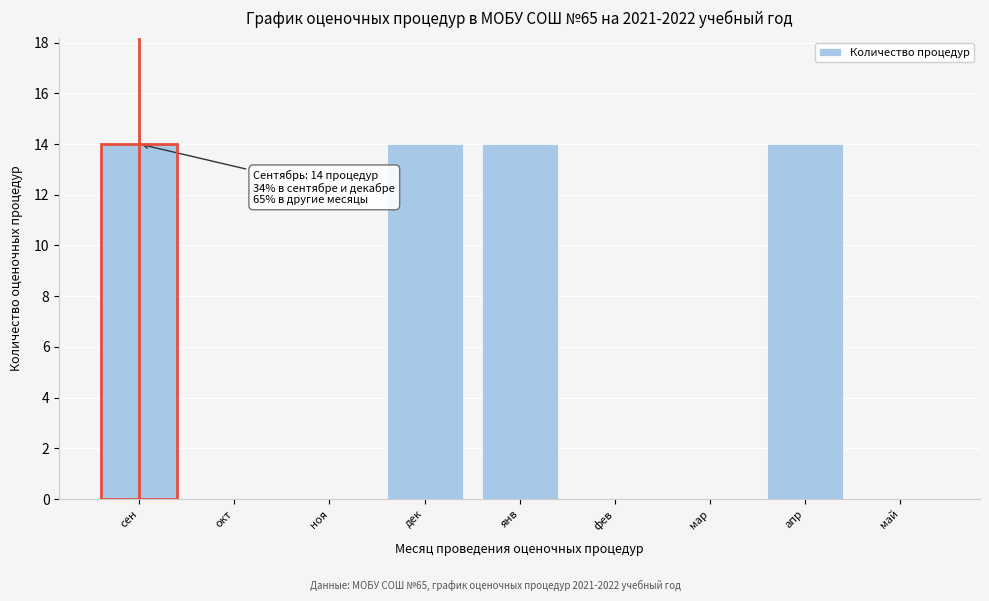

Reading right to left, what are all the values shown in this chart?

май=0	апр=14	мар=0	фев=0	янв=14	дек=14	ноя=0	окт=0	сен=14